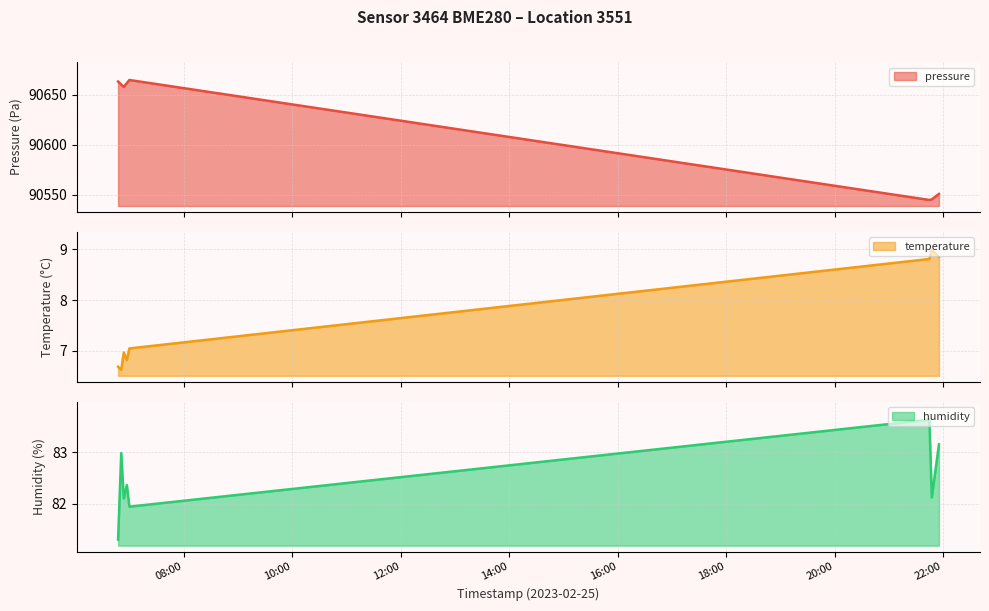

What is the label of the 8th point from the left?

2023-02-25T21:55:34